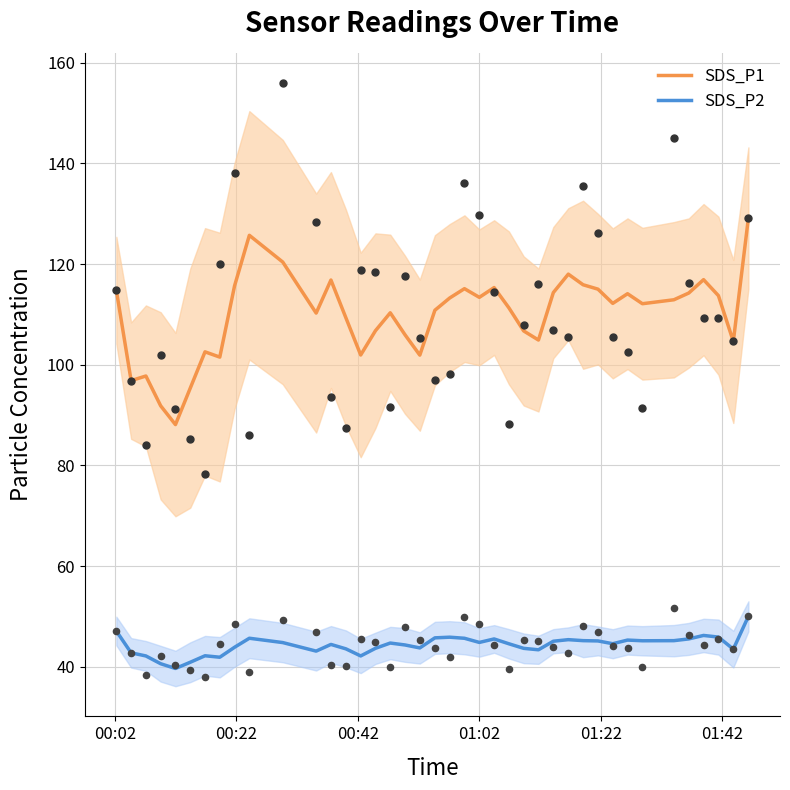

What is the lowest value of the SDS_P2 series?

39.7